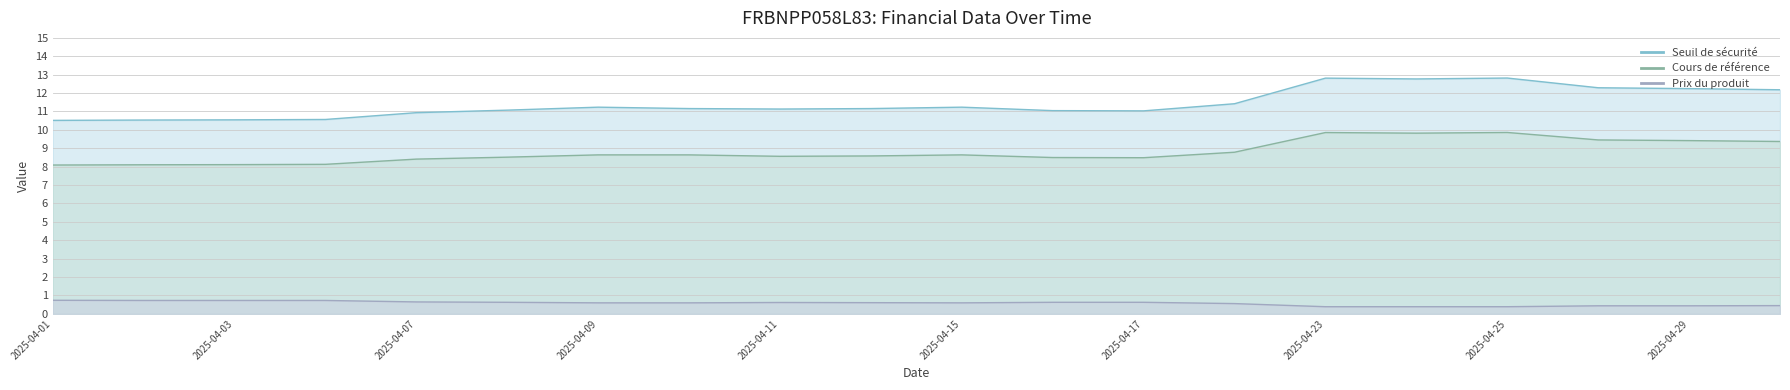

How many lines are shown in the chart?

3